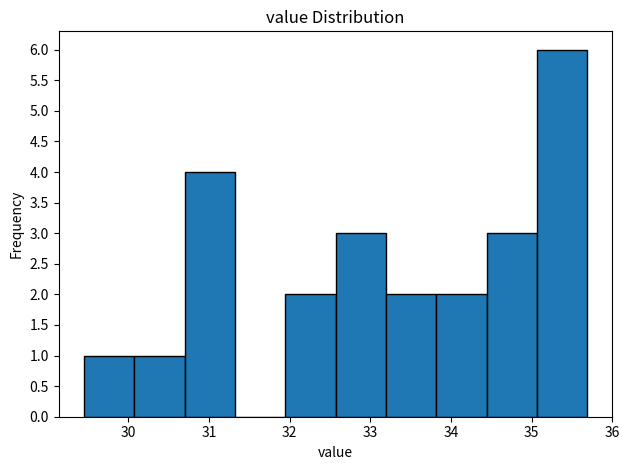

Reading left to right, list every bar in this chart as the range it spans on the x-axis followed by its height. Neither the bar edges nor the heights are printed on the chart, so give them approximately, as read against the axes.

29.5 to 30.1: 1
30.1 to 30.7: 1
30.7 to 31.3: 4
31.3 to 31.9: 0
31.9 to 32.6: 2
32.6 to 33.2: 3
33.2 to 33.8: 2
33.8 to 34.4: 2
34.4 to 35.1: 3
35.1 to 35.7: 6